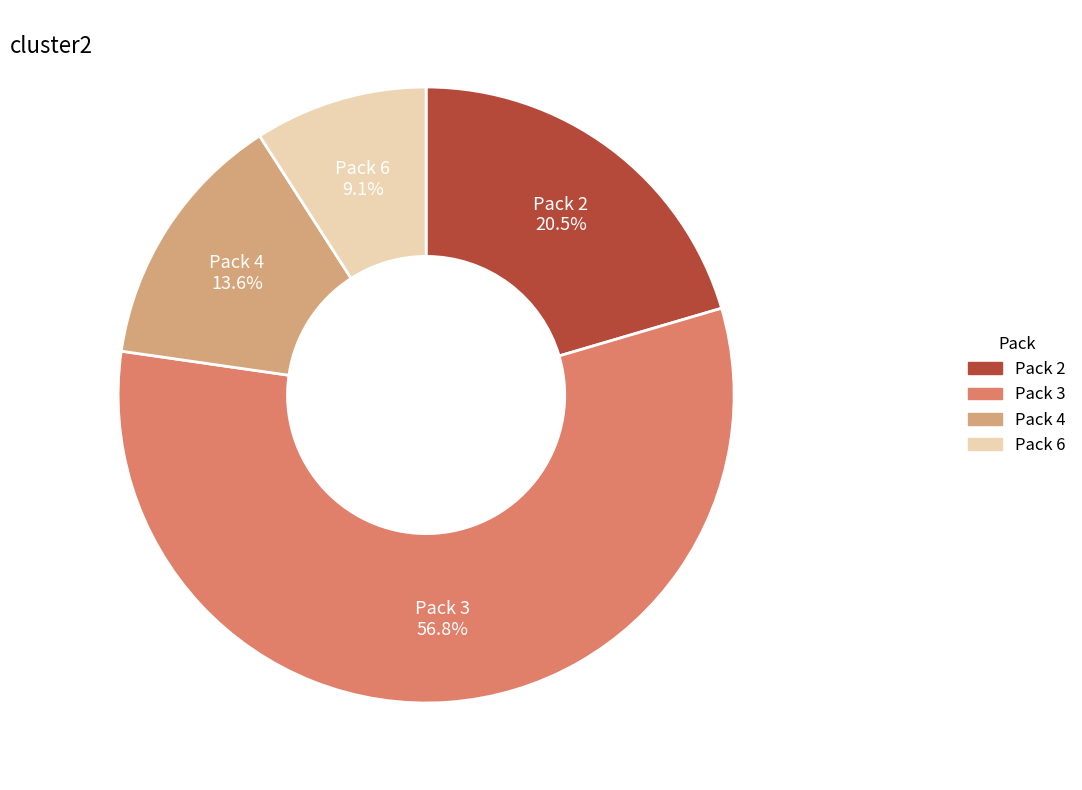

Between Pack 3 and Pack 2, which is larger?

Pack 3